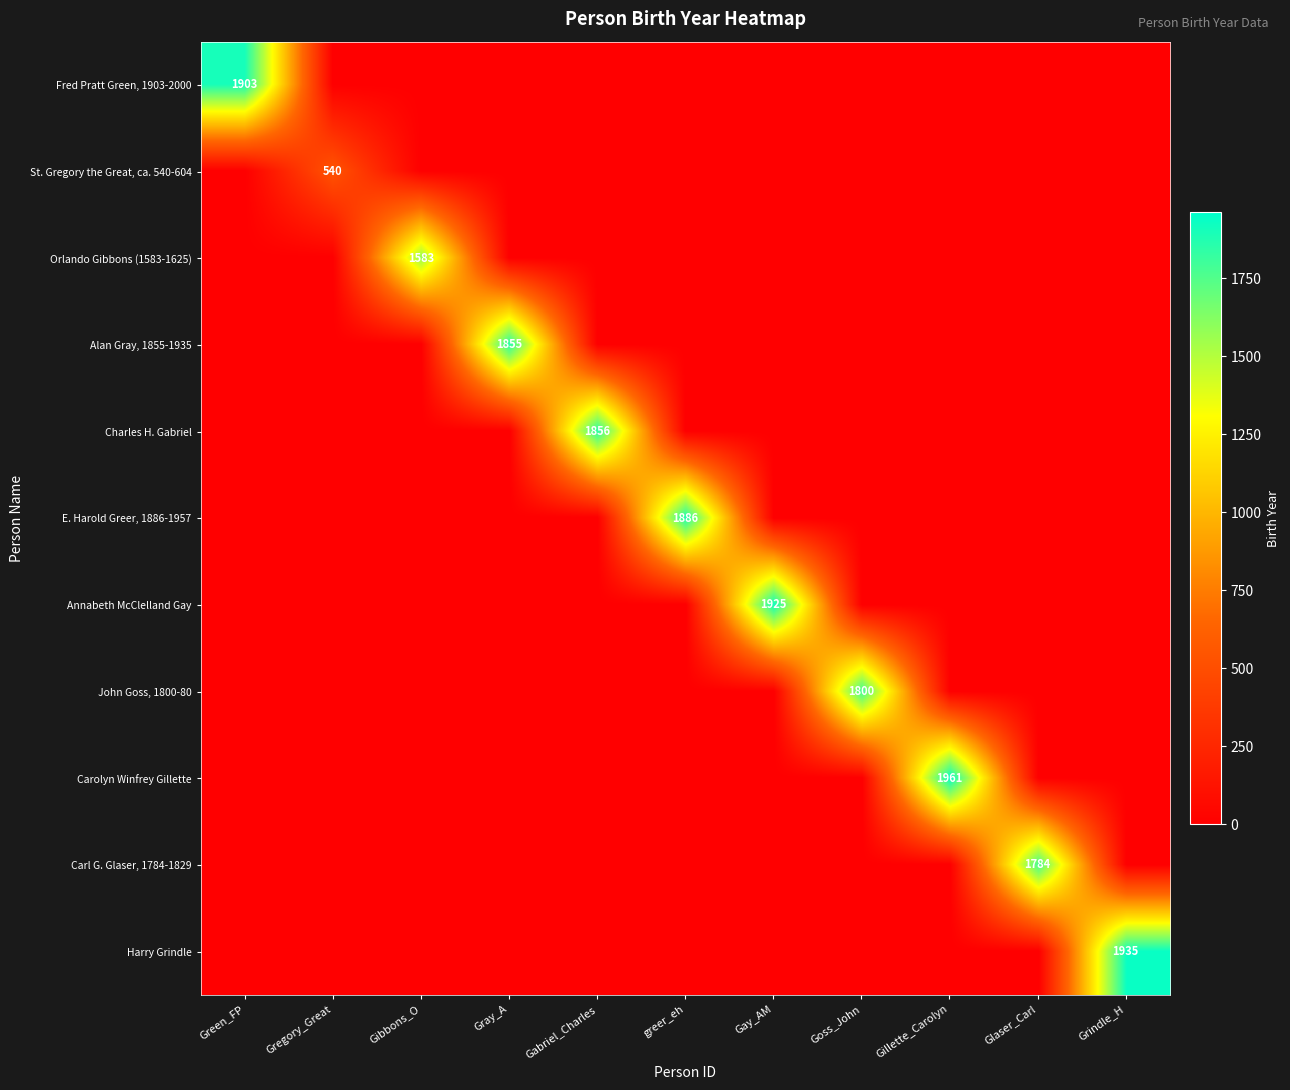

The E. Harold Greer, 1886-1957 series shows -779 at Gregory_Great. True or false?

False